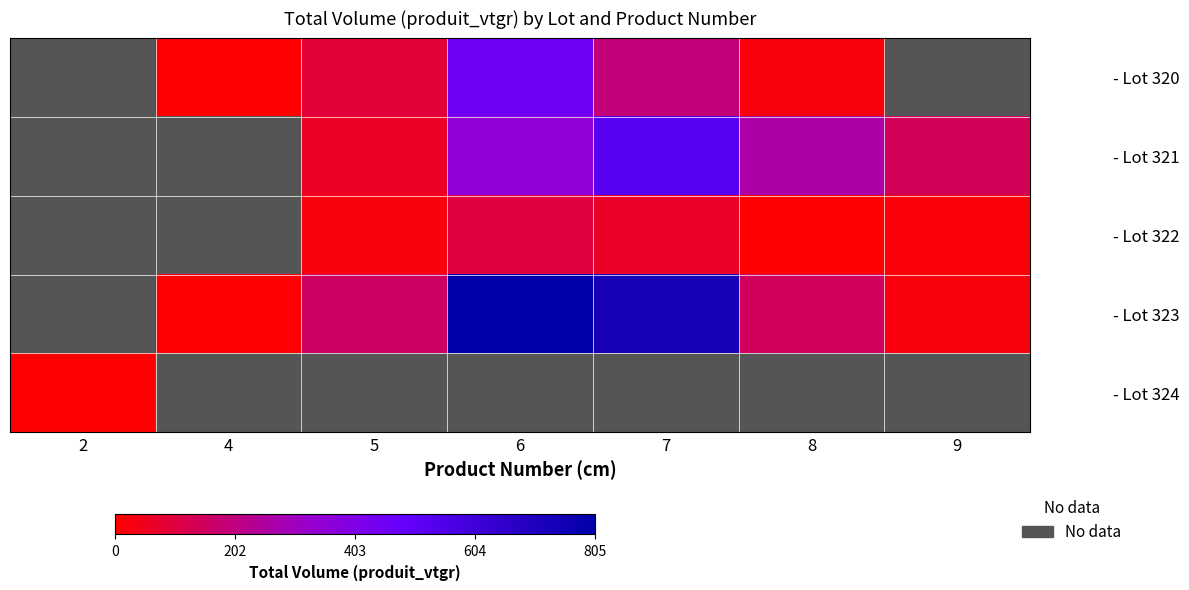

Which series has the widest spread of values?

- Lot 324